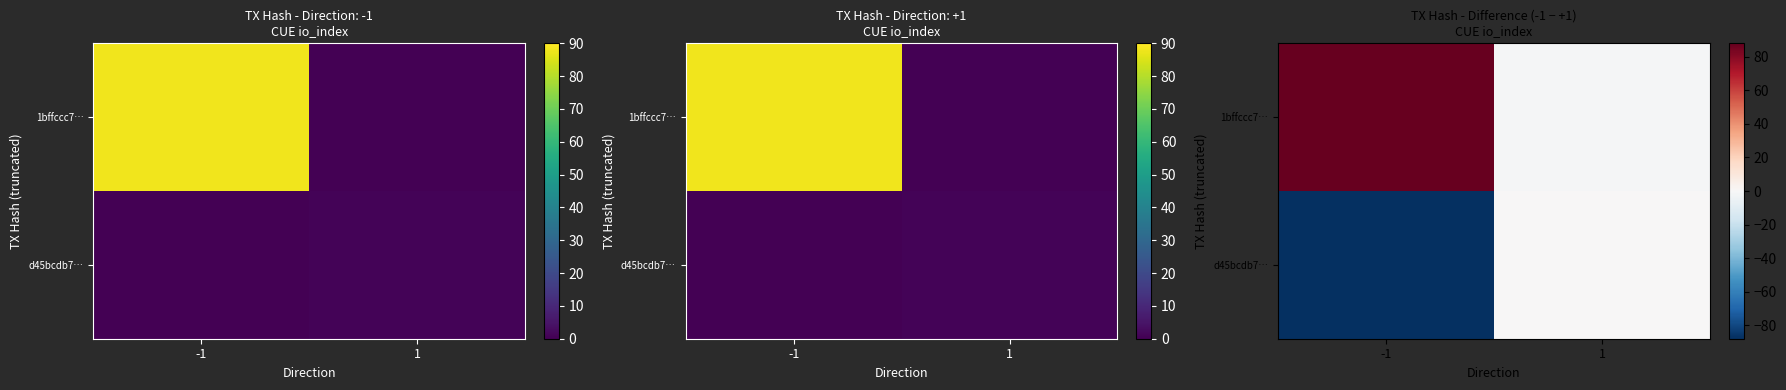

Count the 1bffccc7… values in the range -1 to 88.

2